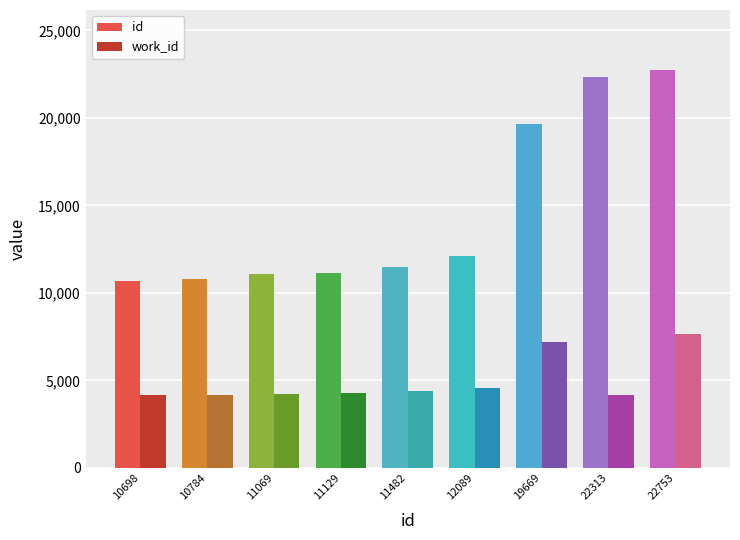

What is the difference between the work_id values at 11129 and 22753?

3406